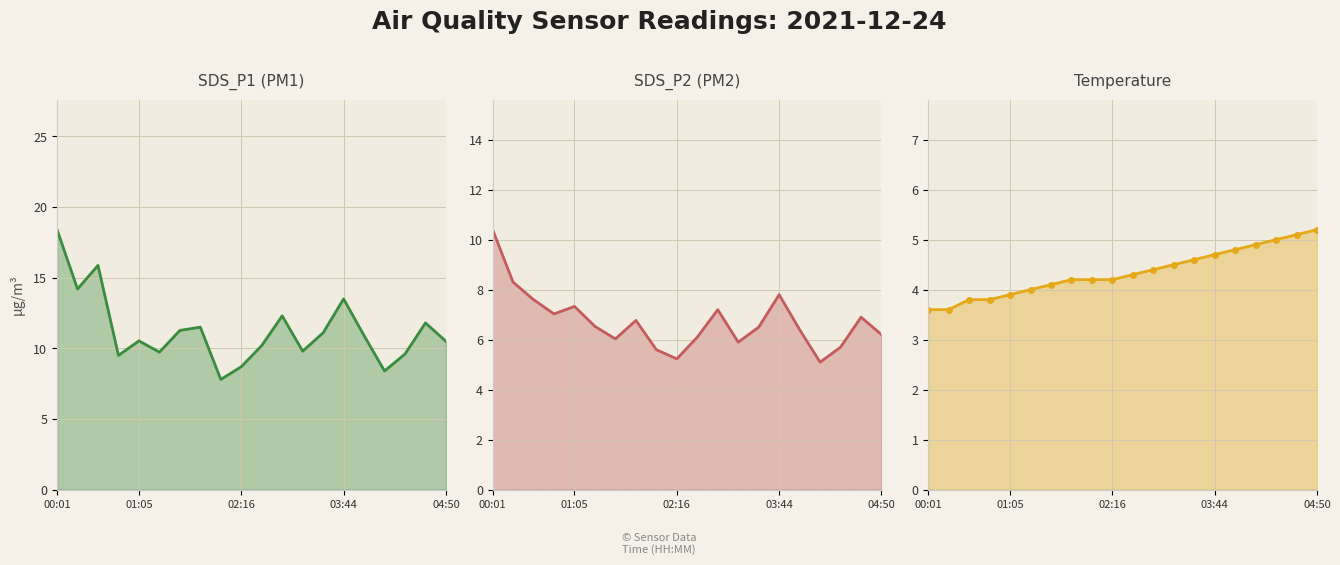

What is the average value of the SDS_P2 series?

6.7